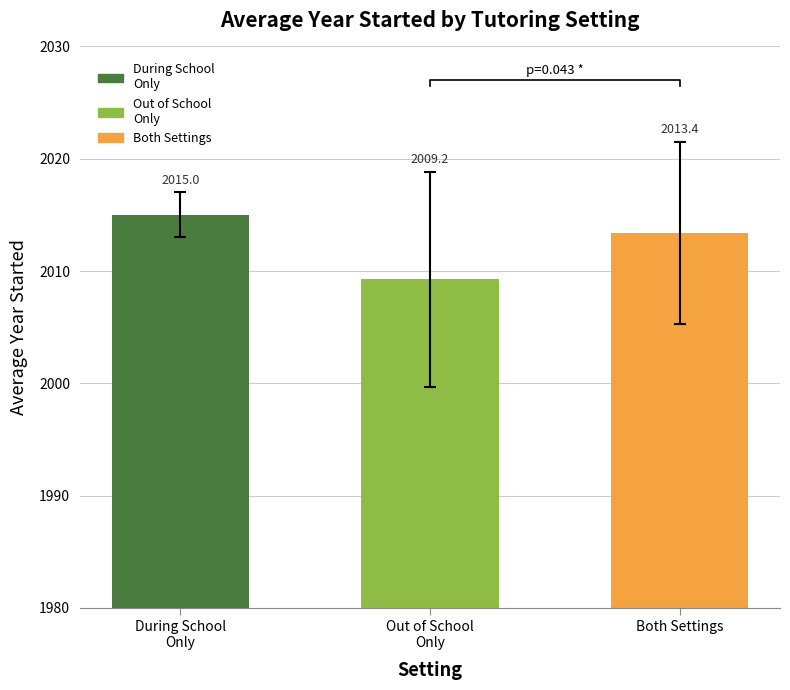

Which label corresponds to the smallest value in the chart?

Out of School
Only